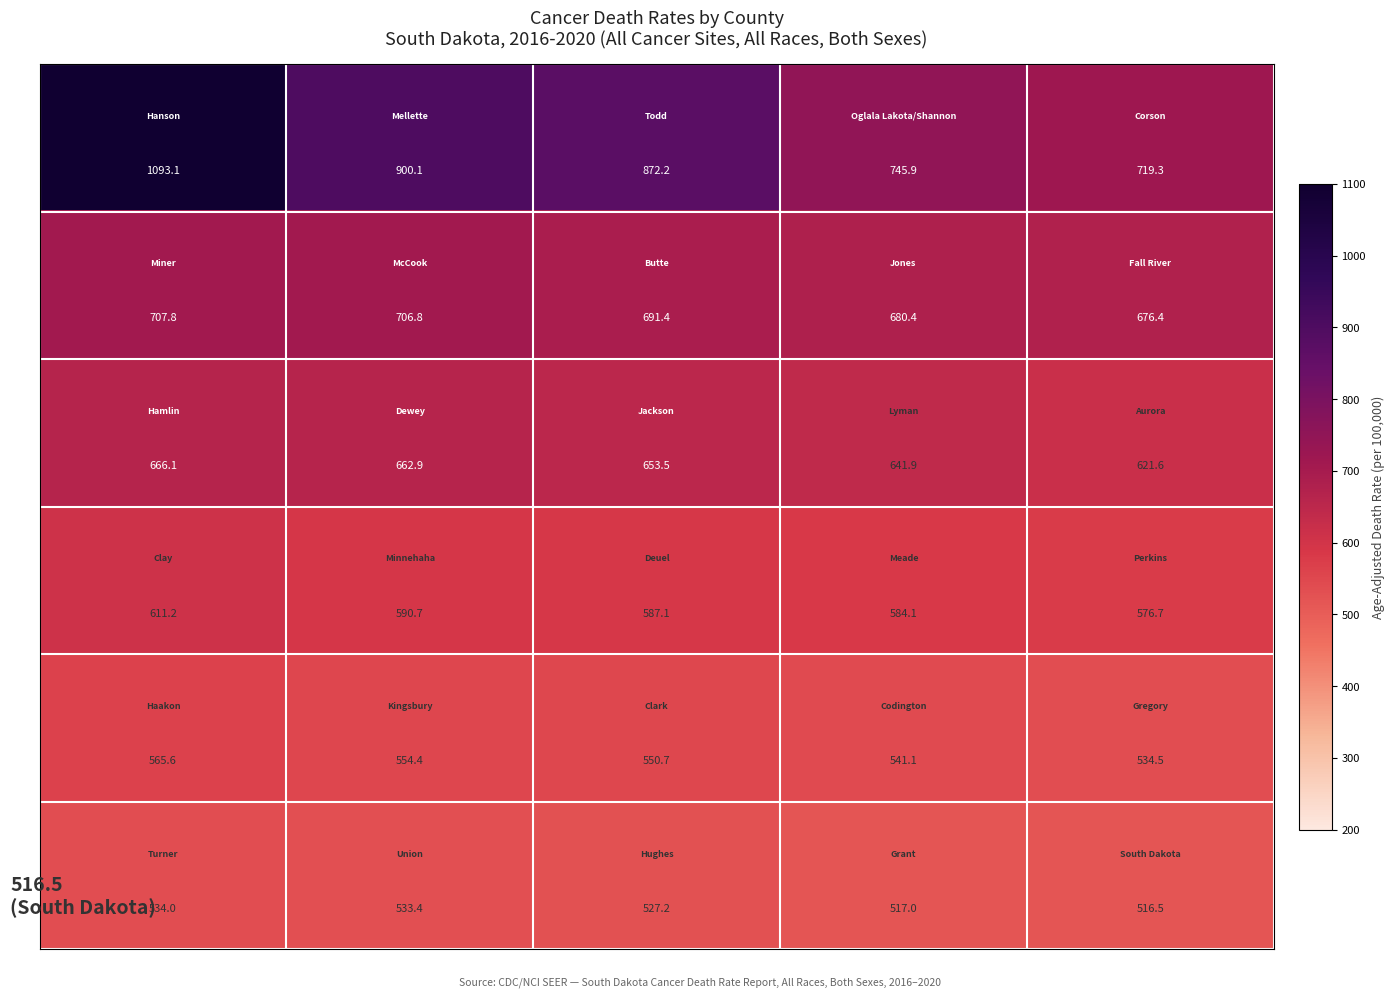

How many distinct data groups are displayed?

6